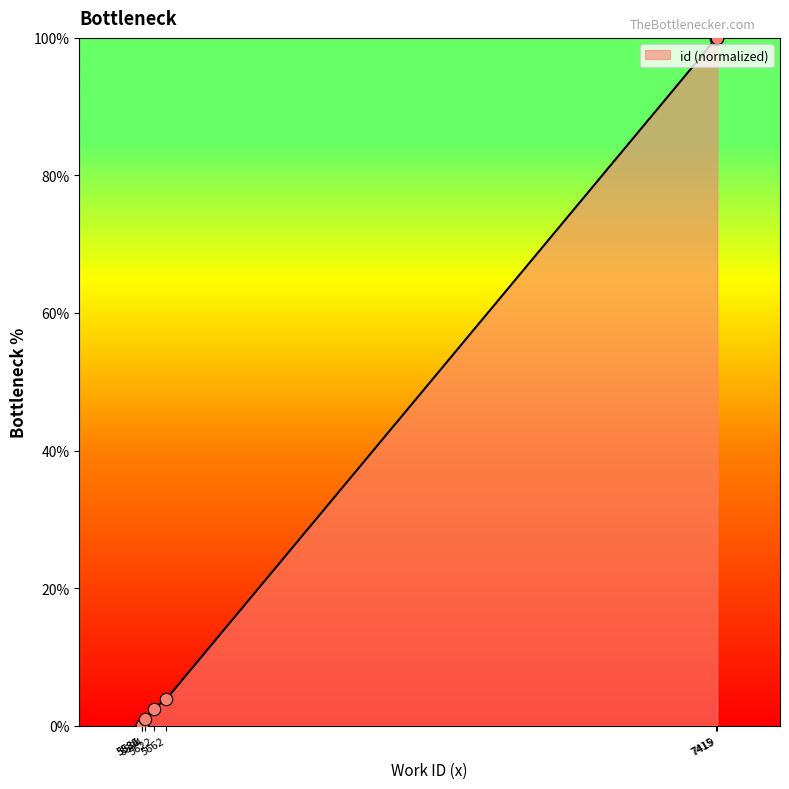

What is the change in value from 5622 to 7419?

+97.5